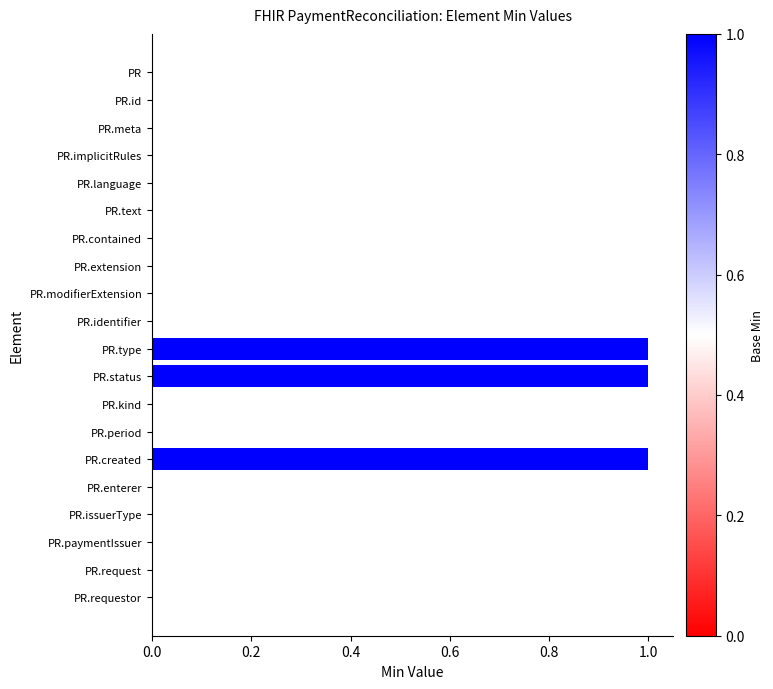

True or false: the data shows 0 at PR.contained.

True